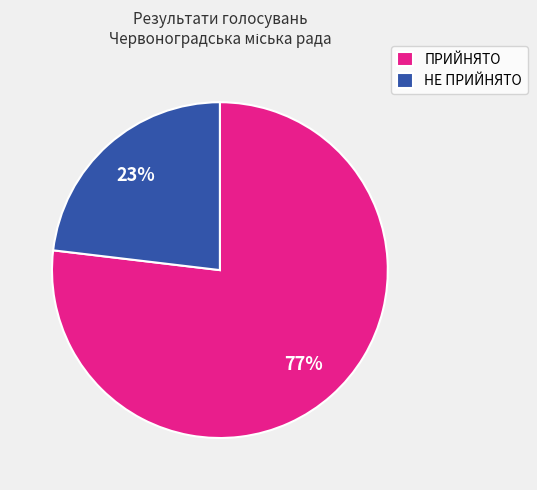

Is there any slice that represents more than half of the pie?

Yes